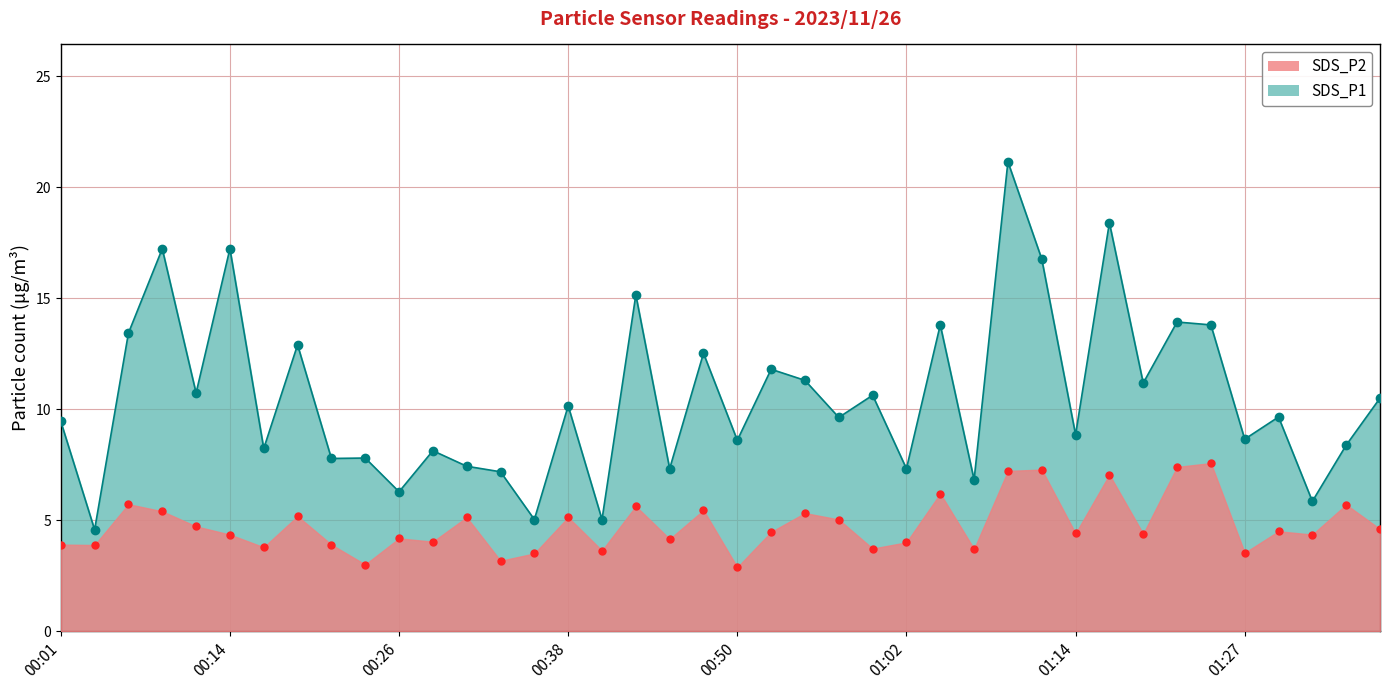

What is the difference between the highest and lowest values at 01:19?

6.8